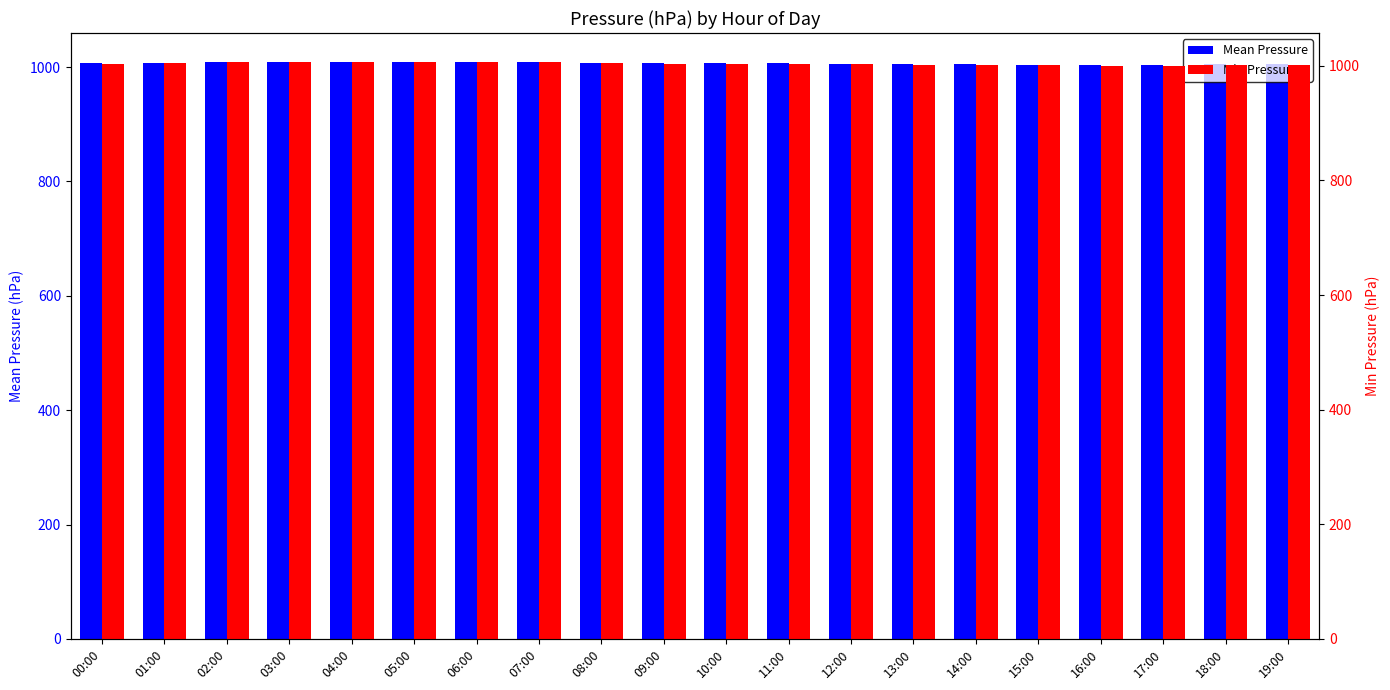

The value of Mean Pressure at 13:00 is 1005.2. True or false?

True